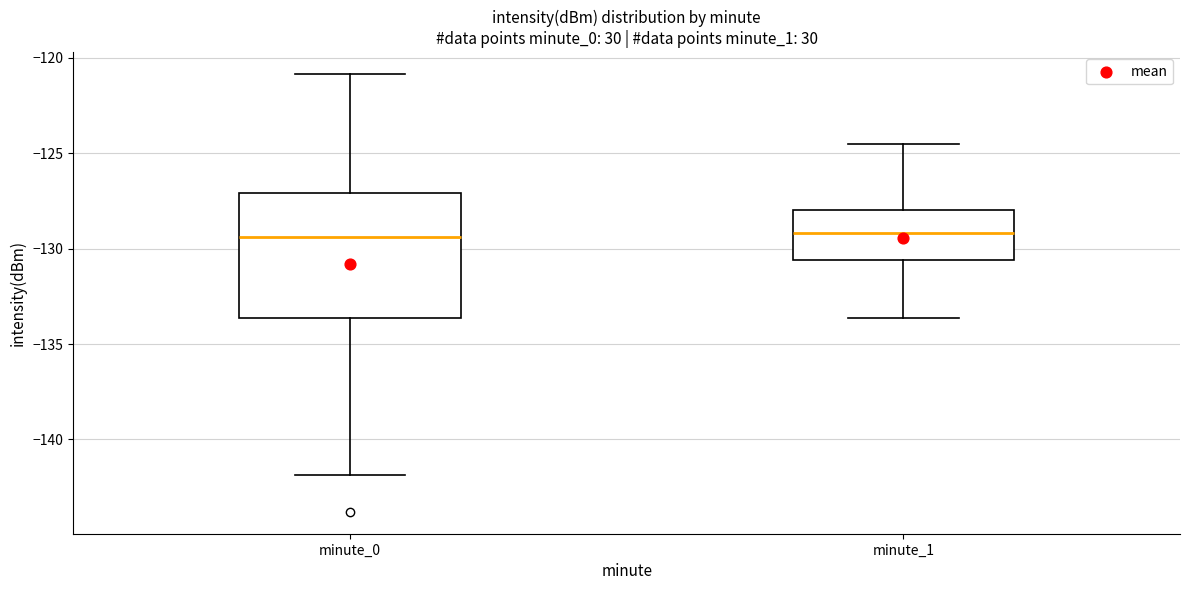

Where does the upper whisker of the box for minute_0 end on the y-axis? The values are not printed on the chart, so give them approximately, as read against the axis.

-121.0